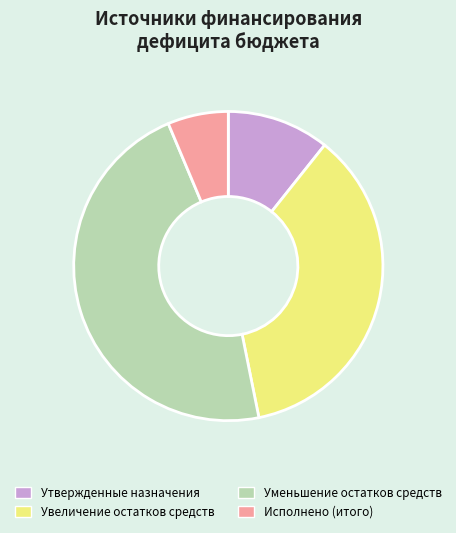

What is the largest slice in the pie chart?

Уменьшение остатков средств